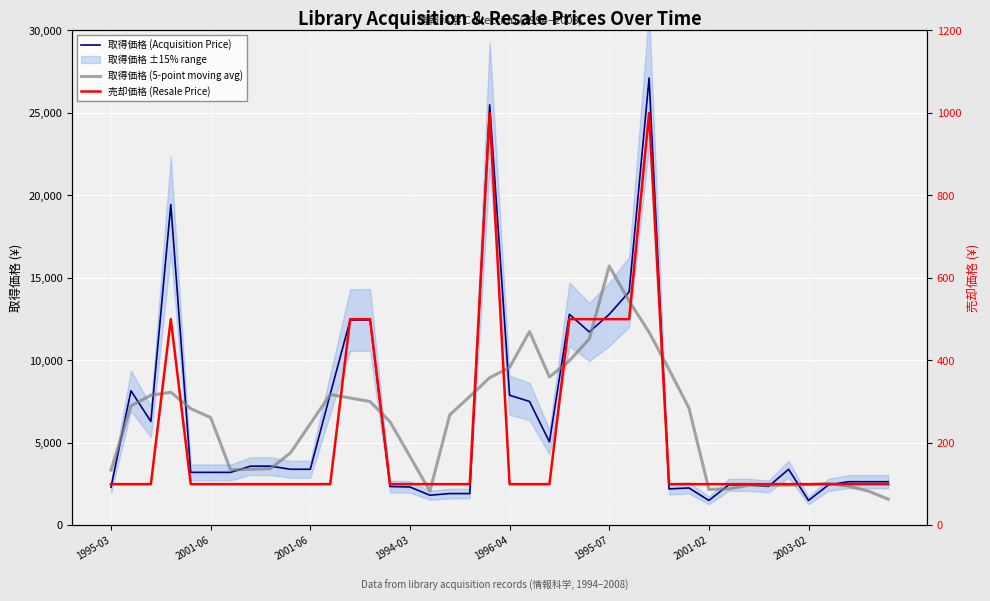

What is the smallest value displayed?

100.0